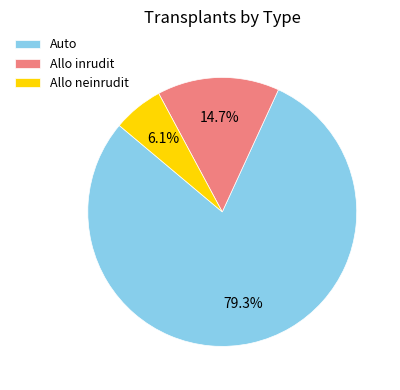

To the nearest percent, what is the combined percentage of Auto and Allo inrudit?

94%